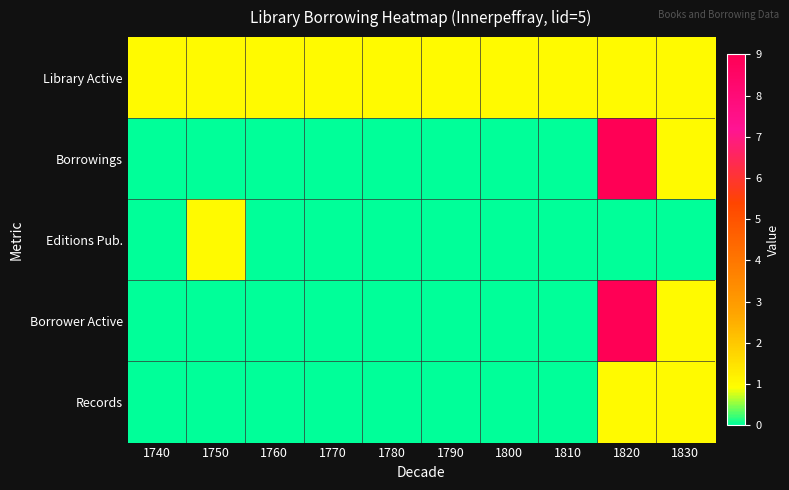

Reading left to right, what are all the values shown in this chart?

Library Active: 1740=1	1750=1	1760=1	1770=1	1780=1	1790=1	1800=1	1810=1	1820=1	1830=1
Borrowings: 1740=0	1750=0	1760=0	1770=0	1780=0	1790=0	1800=0	1810=0	1820=9	1830=1
Editions Pub.: 1740=0	1750=1	1760=0	1770=0	1780=0	1790=0	1800=0	1810=0	1820=0	1830=0
Borrower Active: 1740=0	1750=0	1760=0	1770=0	1780=0	1790=0	1800=0	1810=0	1820=9	1830=1
Records: 1740=0	1750=0	1760=0	1770=0	1780=0	1790=0	1800=0	1810=0	1820=1	1830=1